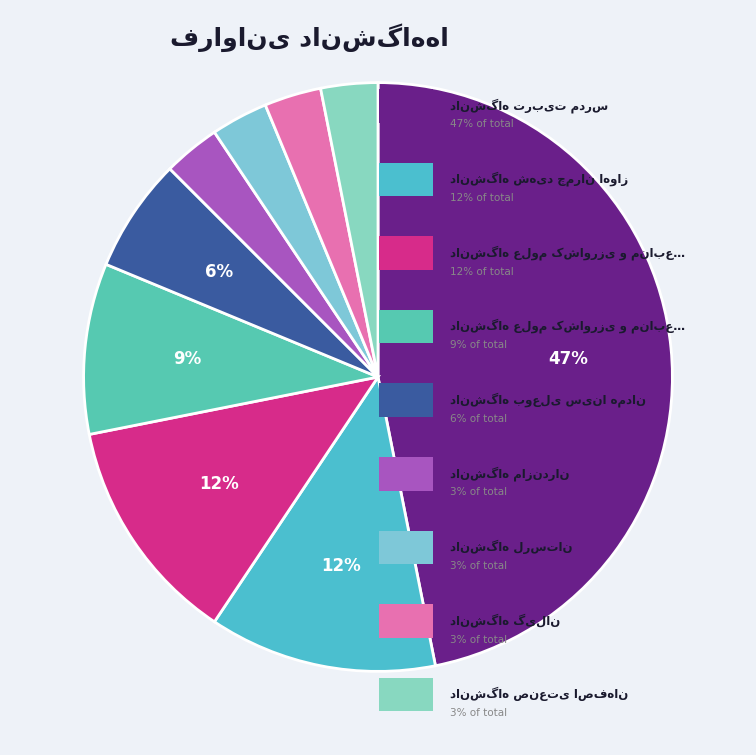

How many segments does this pie chart have?

9